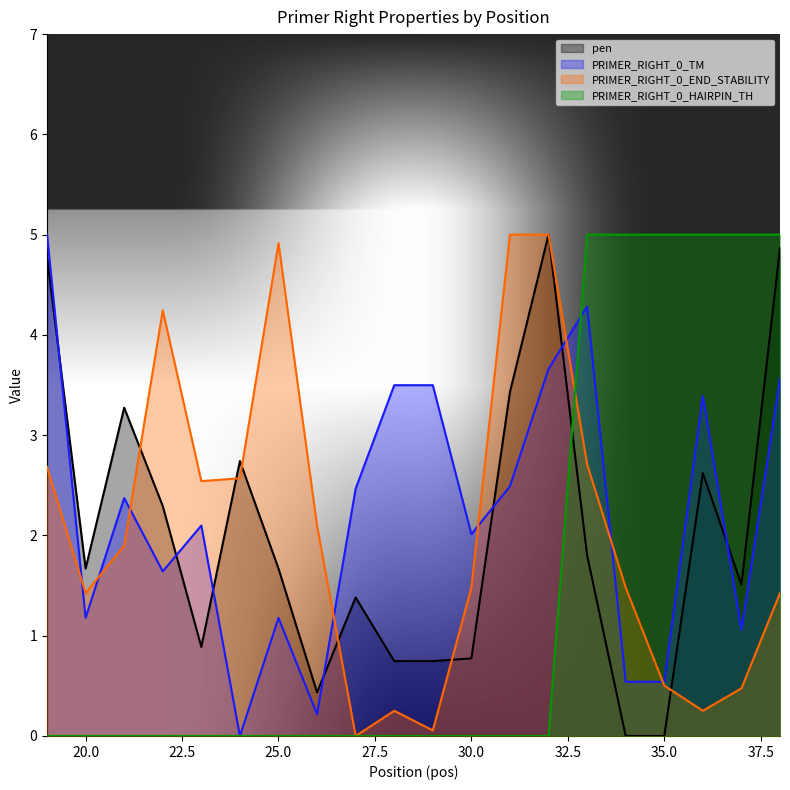

Does the chart display data point markers on the line(s)?

No